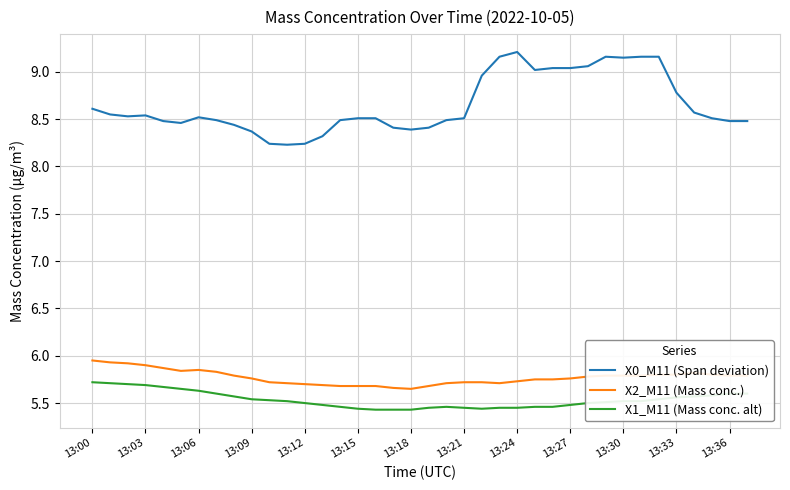

Which series has the largest total across all categories?

X0_M11 (Span deviation)